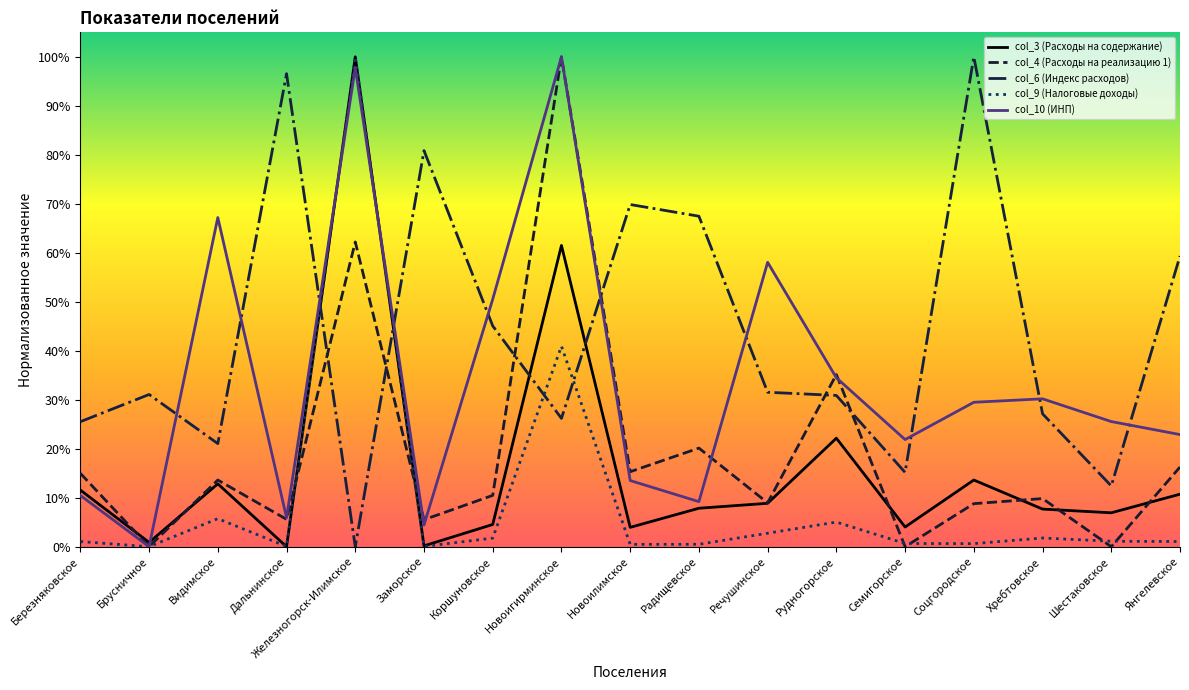

What position from the right is Новоилимское?

9